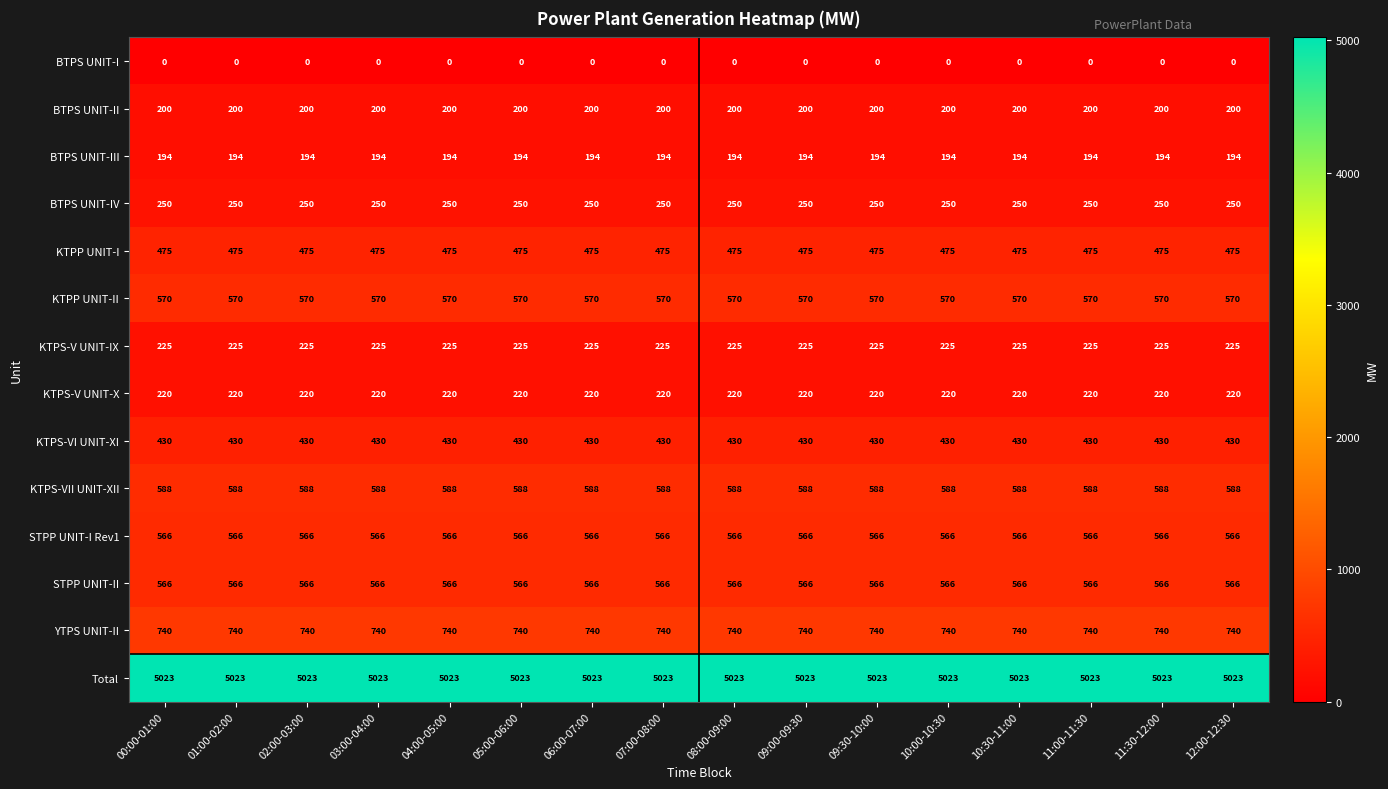

What is the lowest value of the BTPS UNIT-II series?

200